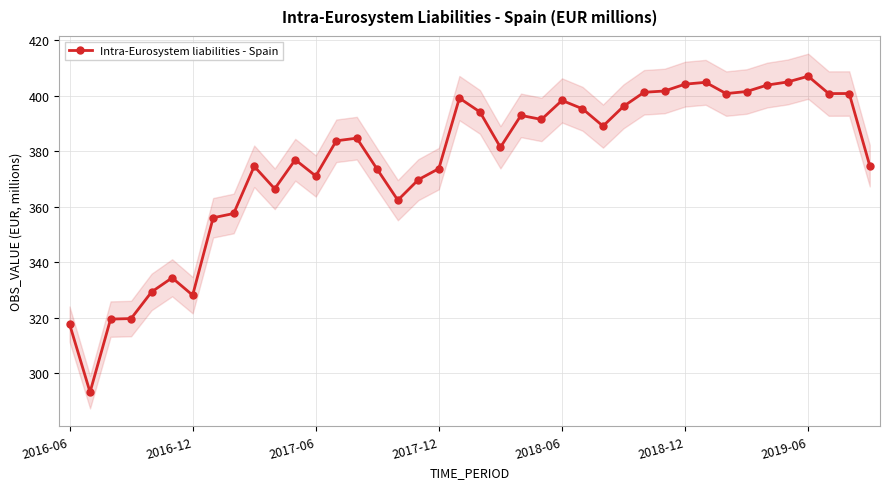

Is this an area chart (filled region under the line)?

No